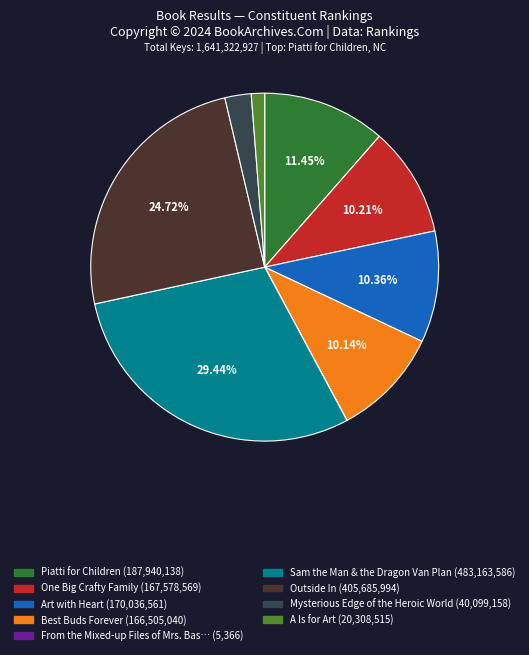

Is there any slice that represents more than half of the pie?

No